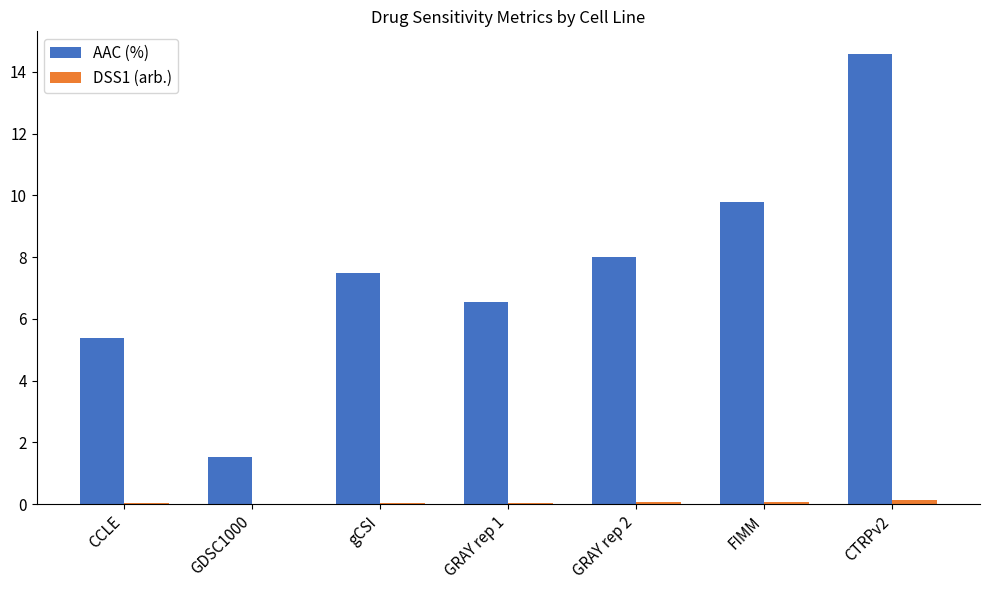

Which series has the largest total across all categories?

AAC (%)